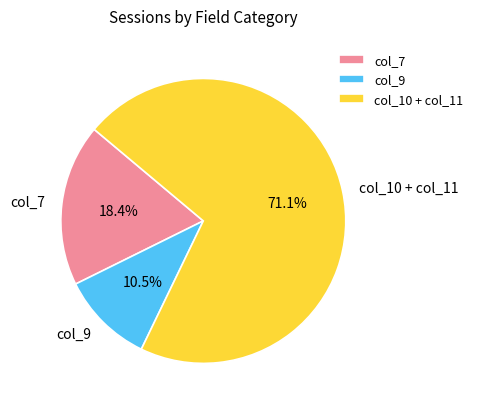

To the nearest percent, what is the average slice percentage?

33%